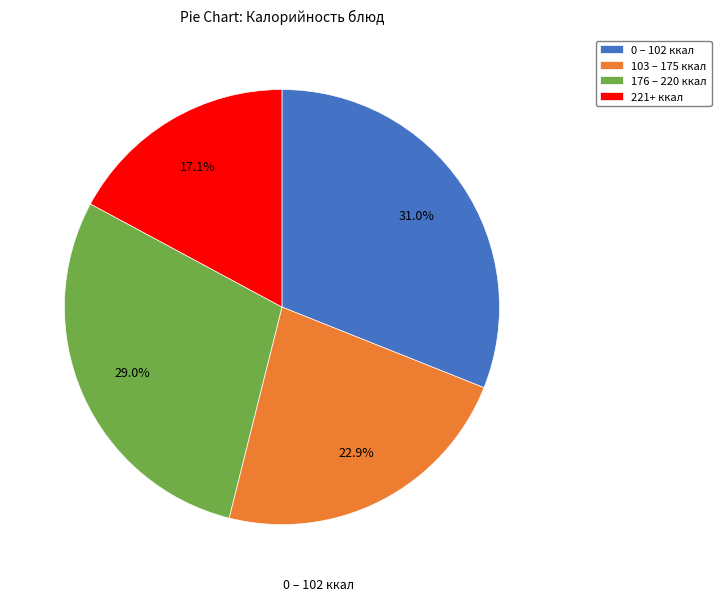

Does 0 – 102 ккал represent more than half of the total?

No